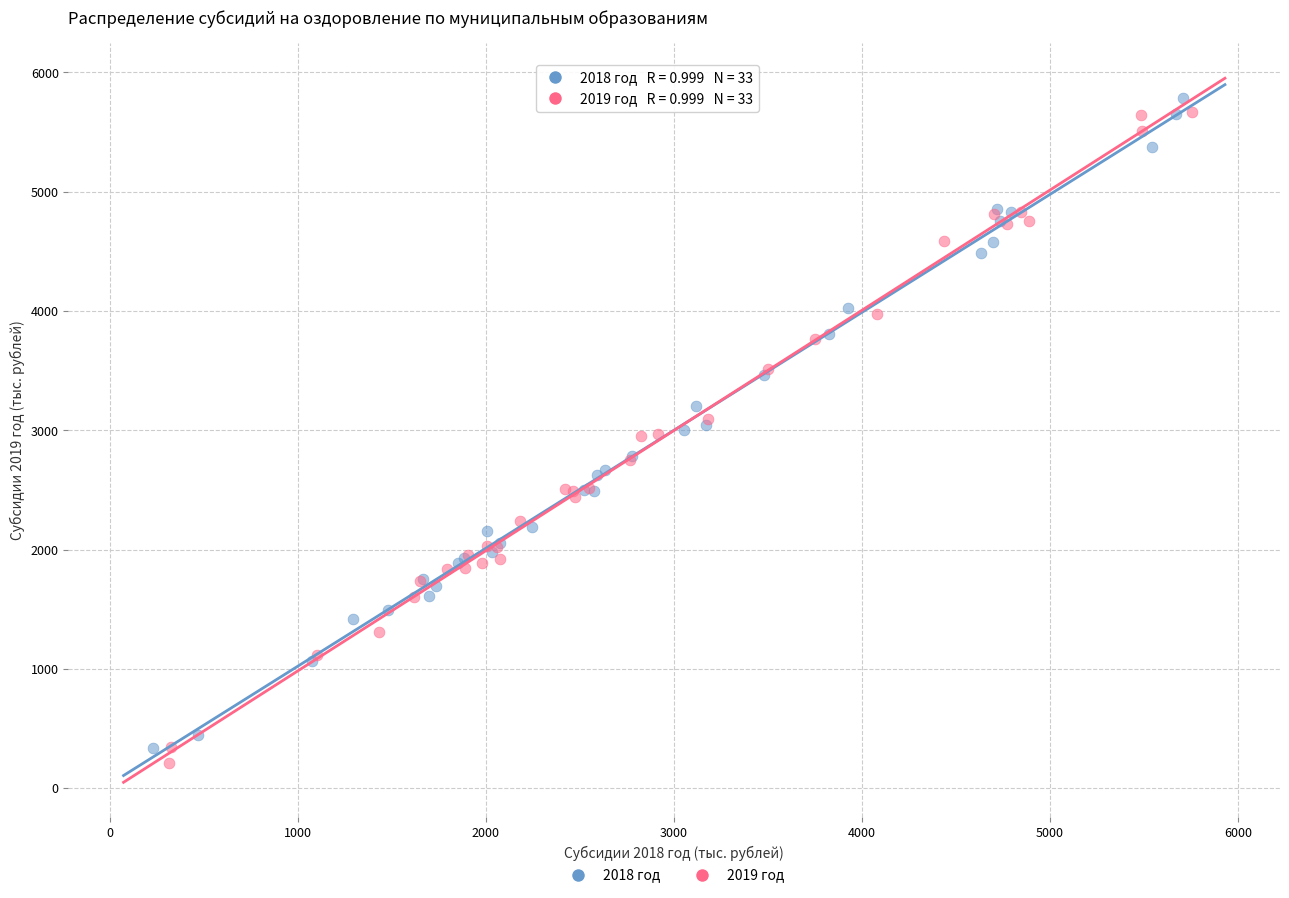

Which series has the largest Y range (max minus min)?

2019 год